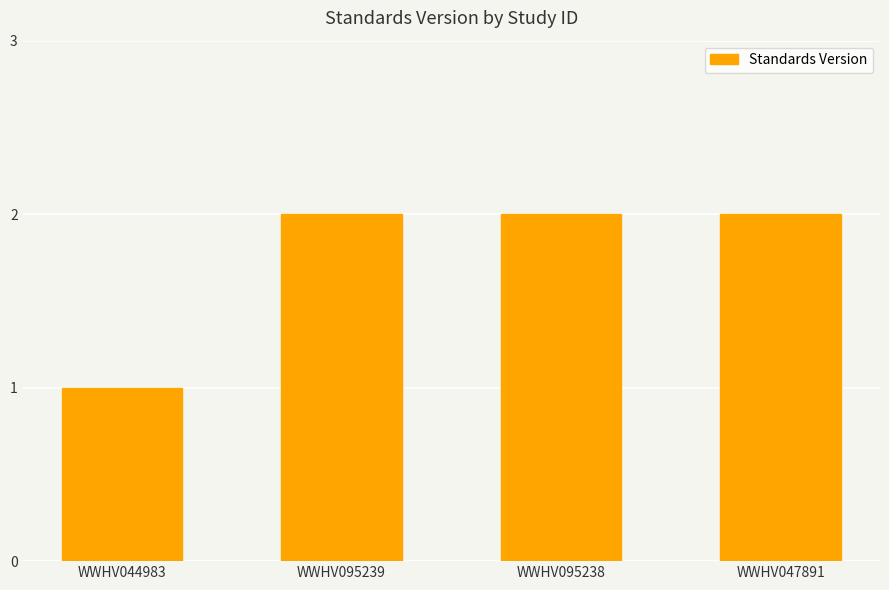

Count the number of data series in this chart.

1